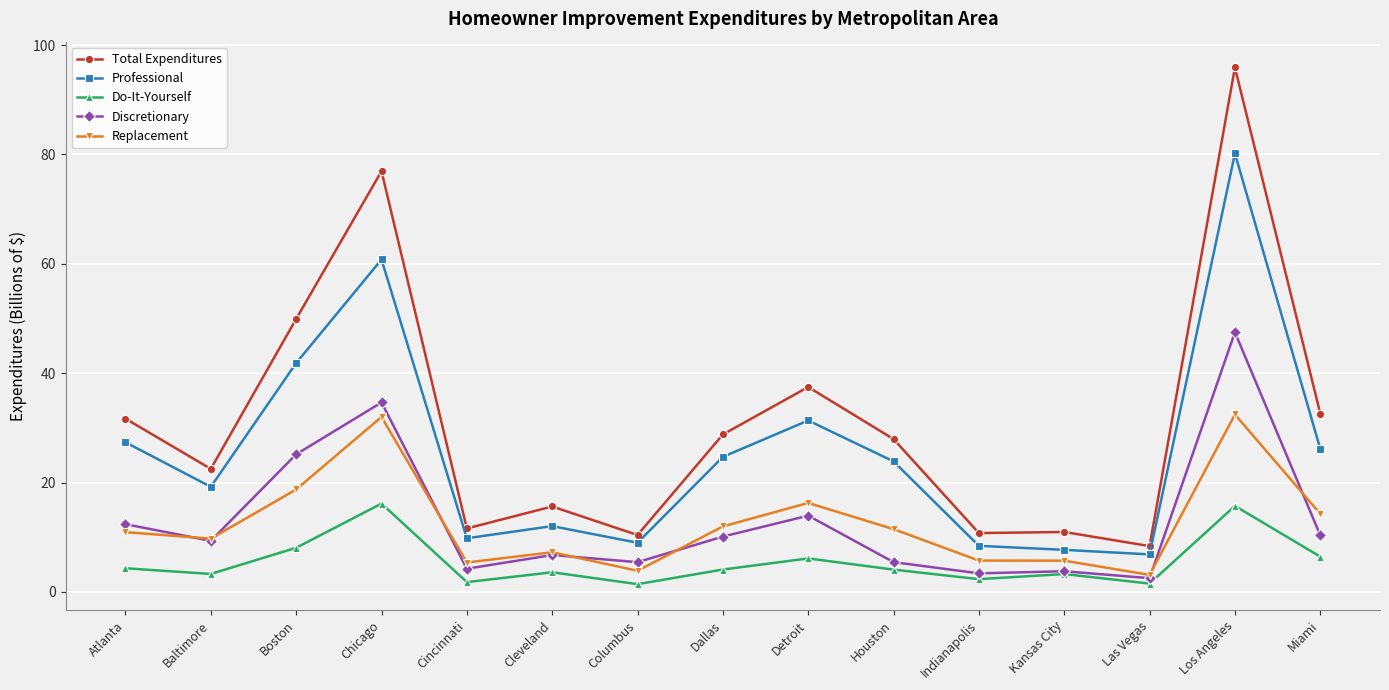

Is this an area chart (filled region under the line)?

No